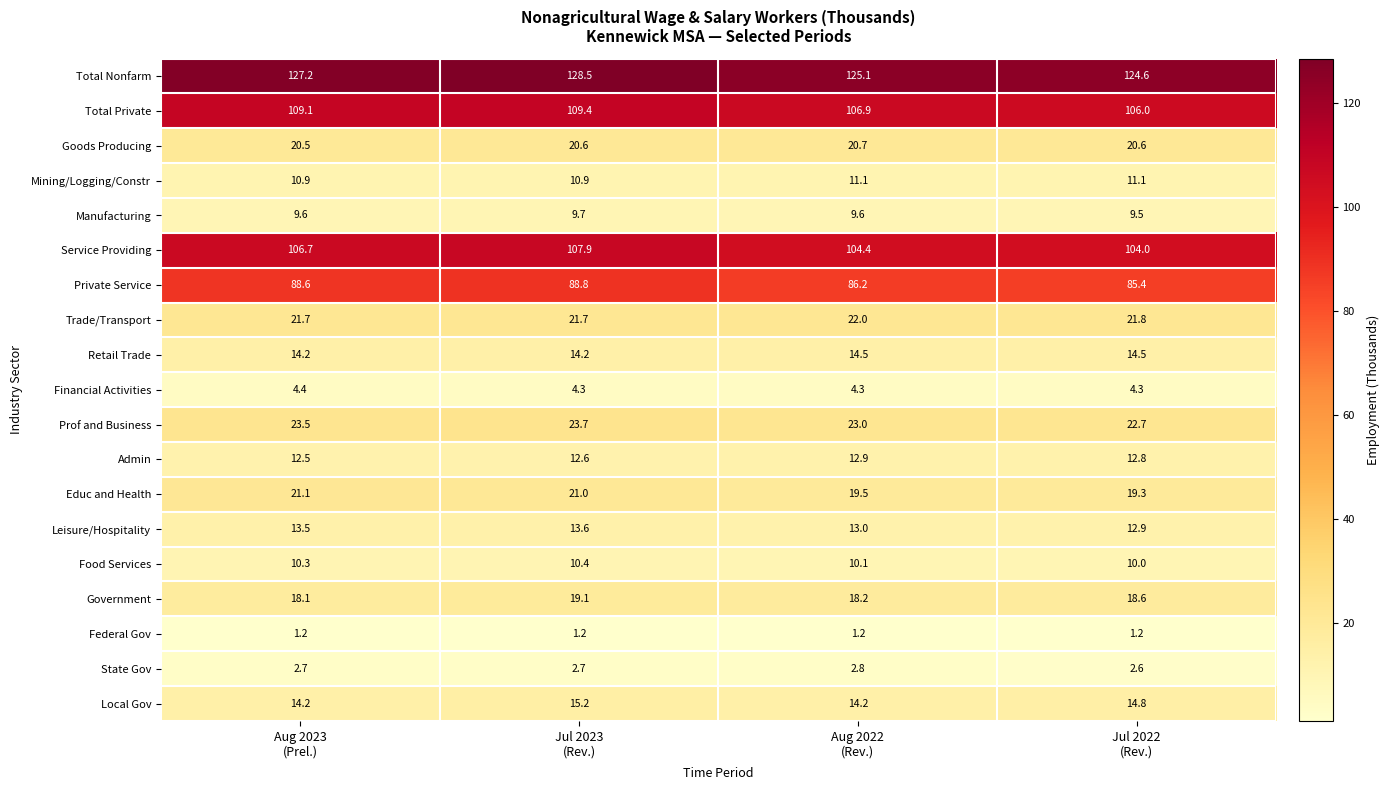

What is the spread (max minus min) of values at Aug 2023
(Prel.)?

126.0